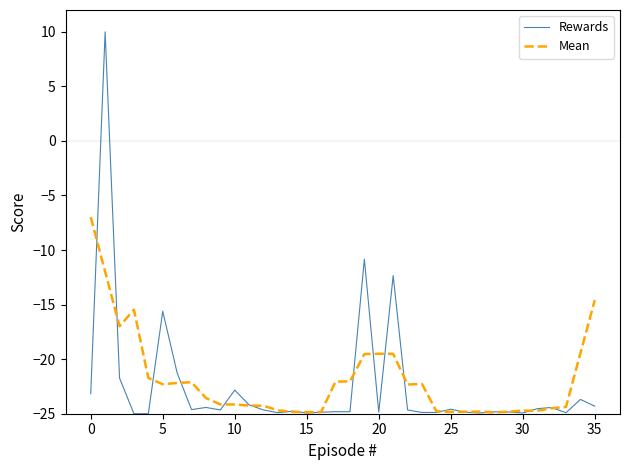

What is the minimum value shown in the chart?

-25.0